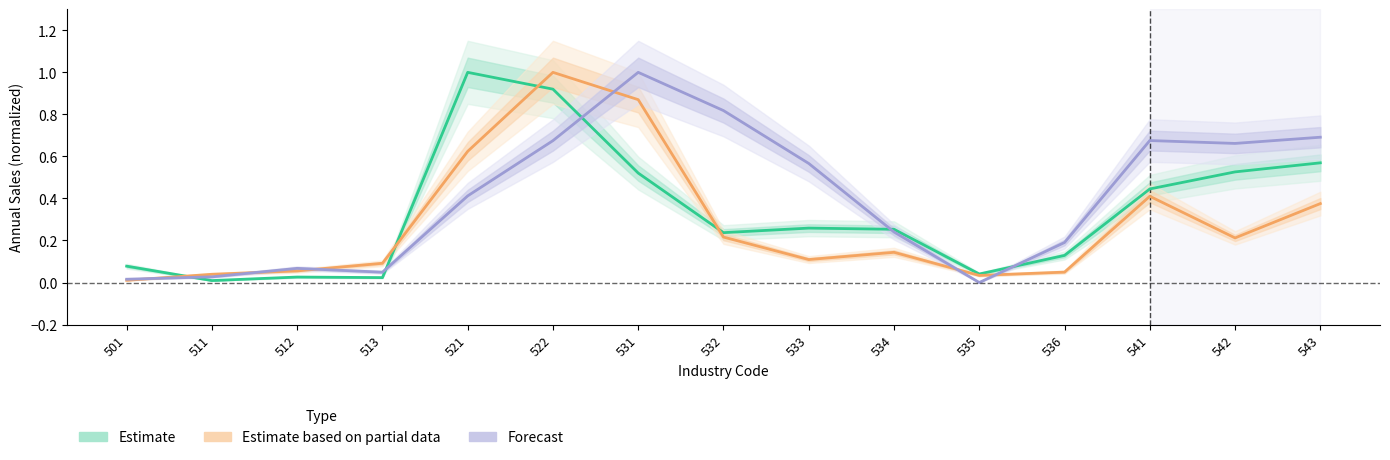

Where is Estimate nearest to the value 0?

511